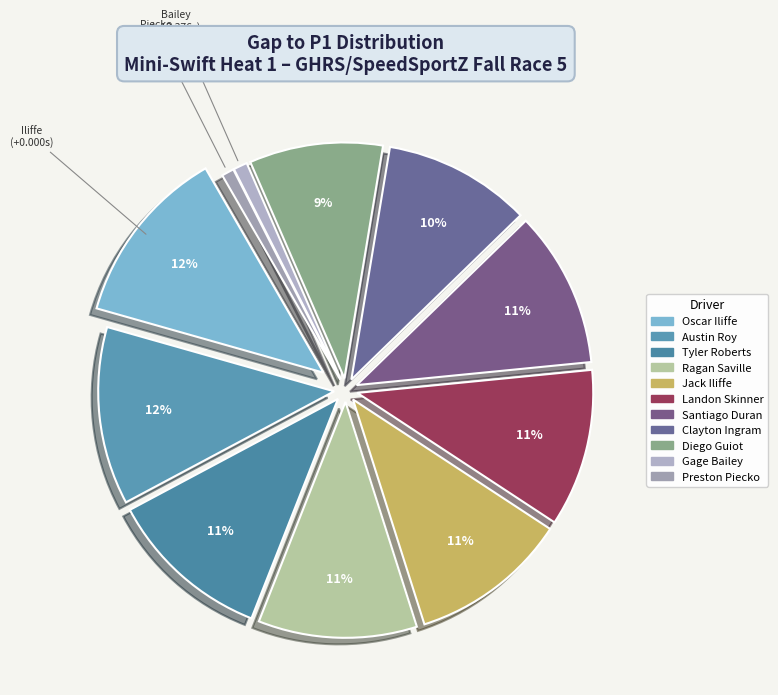

To the nearest percent, what is the difference between the largest and smallest slice percentages?

11%